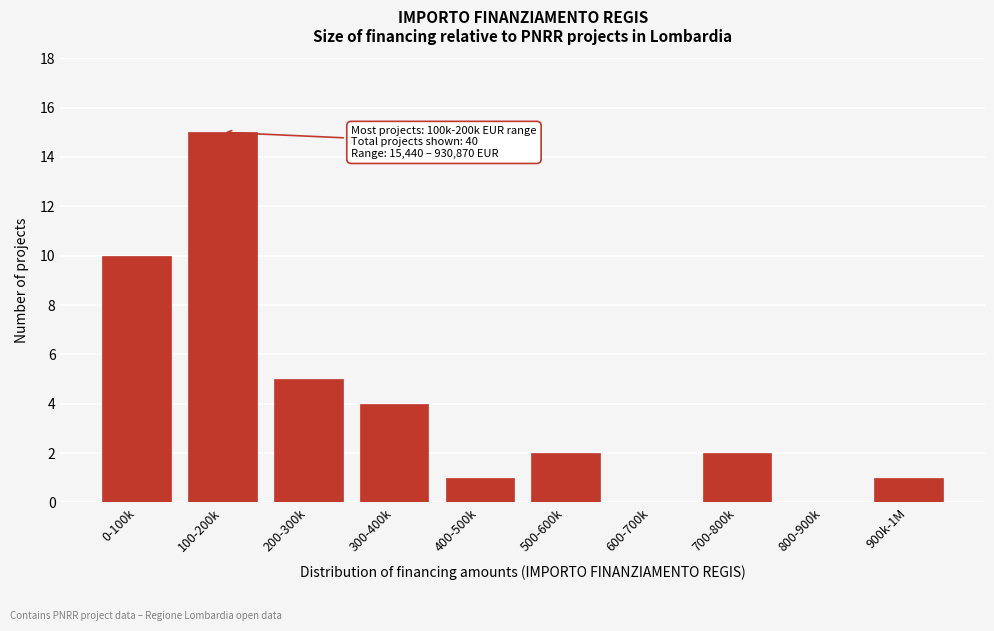

Reading right to left, what are all the values shown in this chart?

900k-1M=1	800-900k=0	700-800k=2	600-700k=0	500-600k=2	400-500k=1	300-400k=4	200-300k=5	100-200k=15	0-100k=10